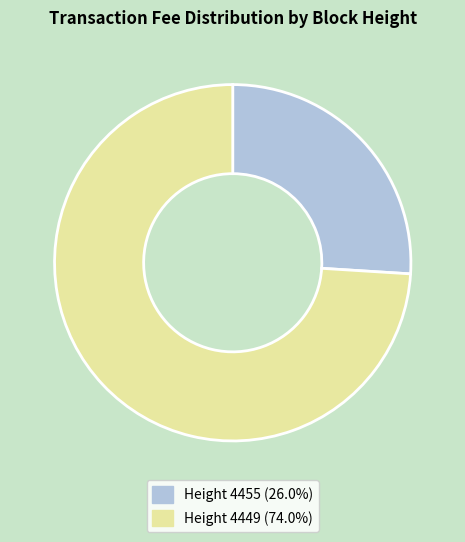

What is the ratio of the value at Height 4449 (74.0%) to the value at Height 4455 (26.0%)?

2.8